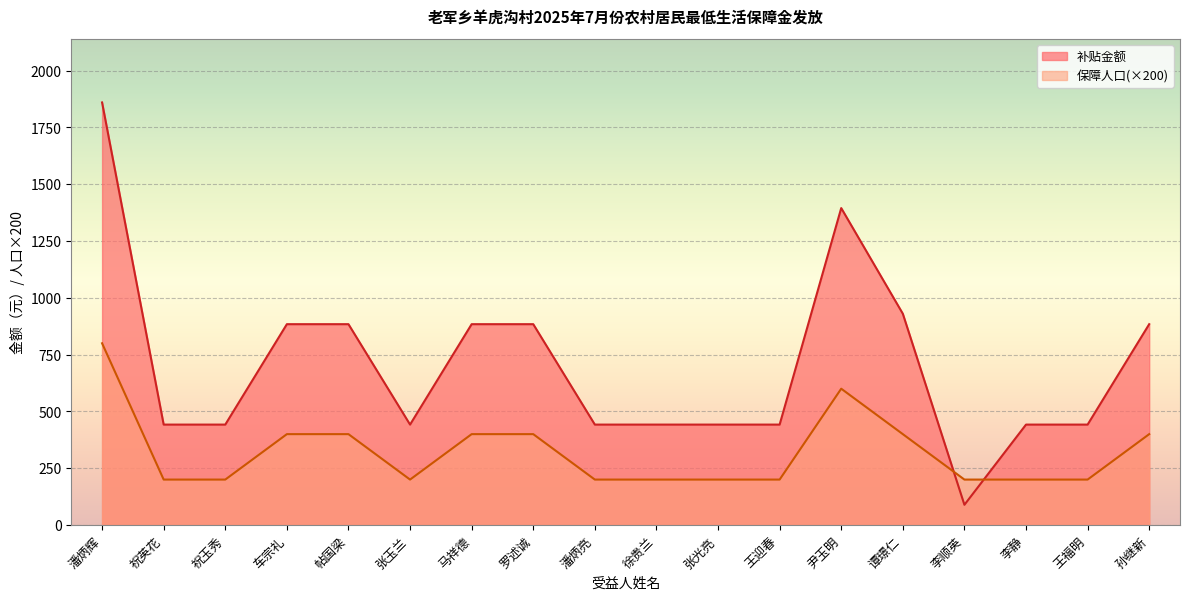

Is the value of 补贴金额 at 王迎春 greater than the value of 保障人口 at 孙继新?

Yes